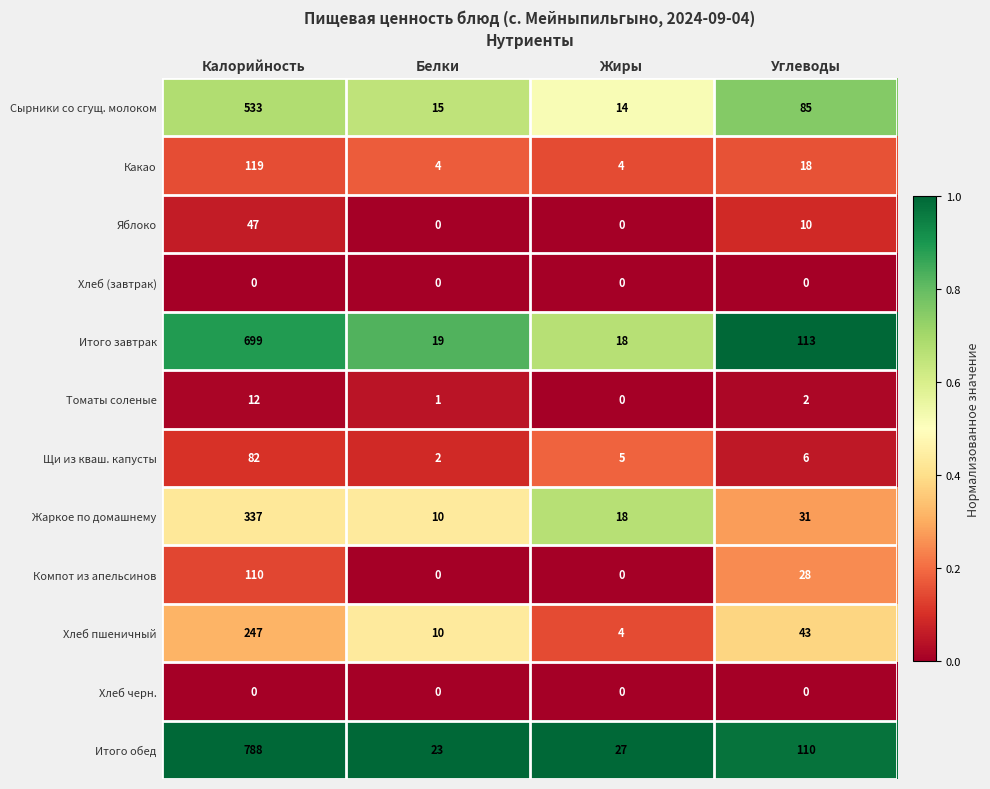

Count the Яблоко values in the range 0 to 47.

4